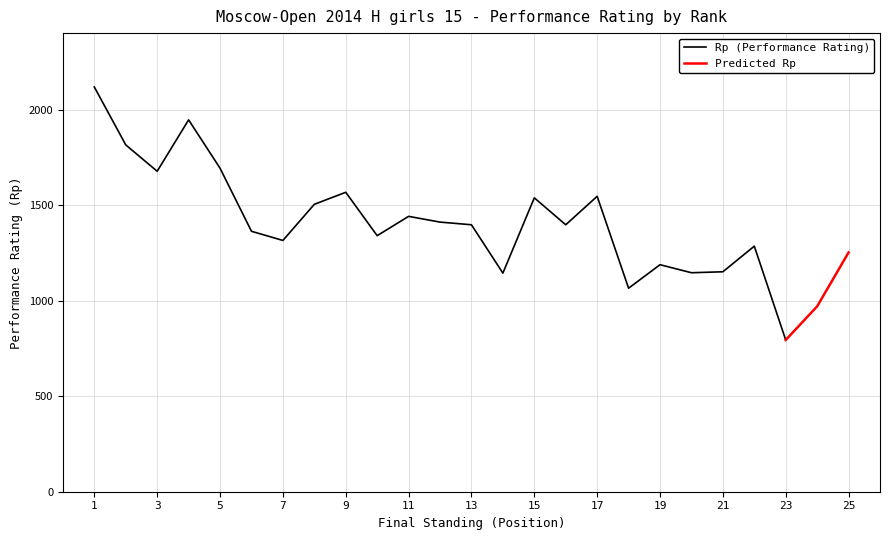

What value does the Rp (Performance Rating) series have at 10, to the nearest 100?

1300